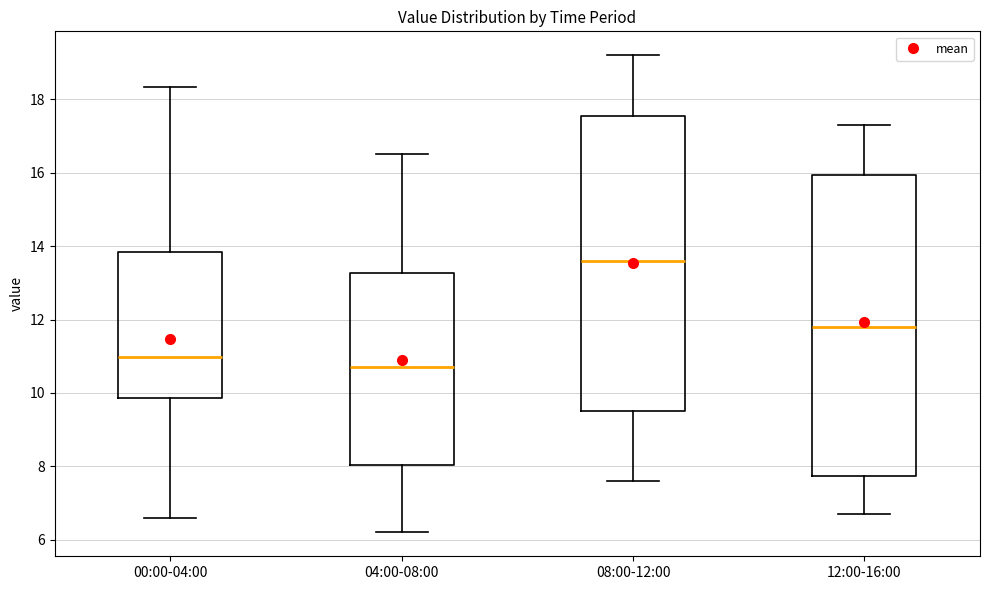

Reading left to right, transcribe this box plot: for each box, give where its median line is, the range the box spans, and where its two whiskers end, as read against the y-axis. The values are not printed on the chart, so give them approximately, as read against the axis.

00:00-04:00: median 11.0, box 9.8 to 13.8, whiskers 6.6 to 18.4
04:00-08:00: median 10.8, box 8.0 to 13.2, whiskers 6.2 to 16.6
08:00-12:00: median 13.6, box 9.6 to 17.6, whiskers 7.6 to 19.2
12:00-16:00: median 11.8, box 7.8 to 16.0, whiskers 6.8 to 17.4